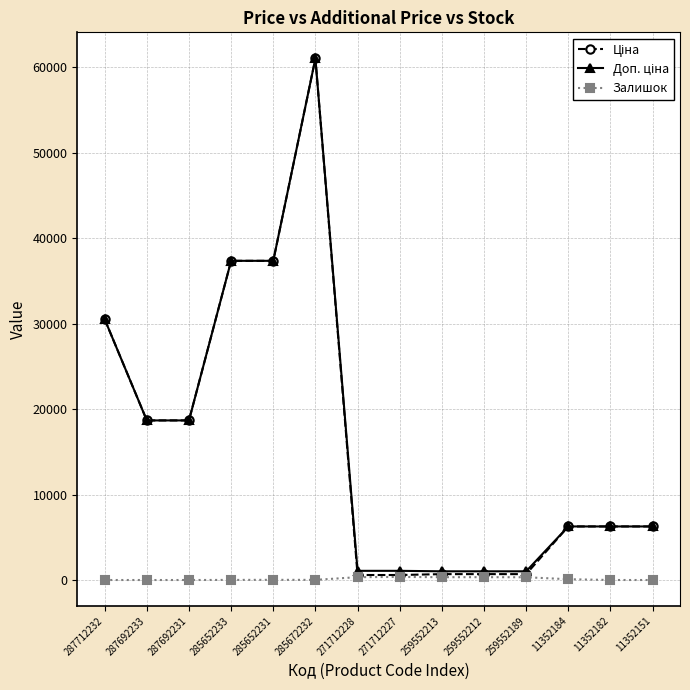

What is the maximum value shown in the chart?

61024.7